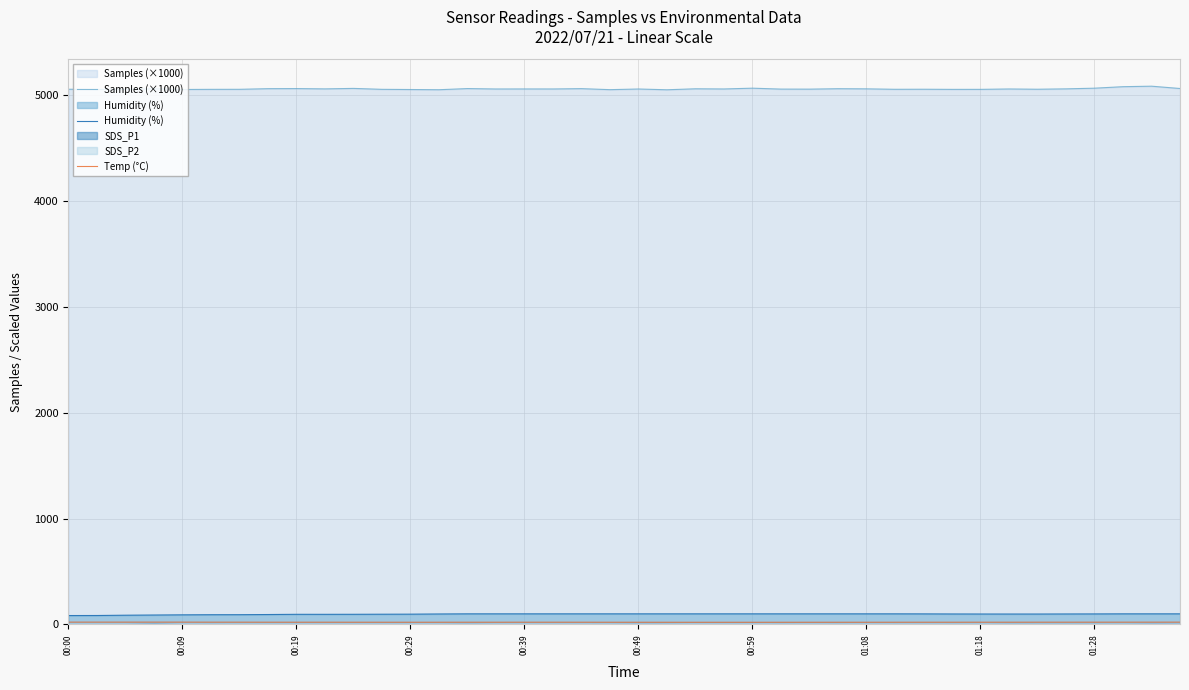

Reading left to right, what are all the values shown in this chart?

Samples (×1000): 5055.0	5053.0	5053.8	5059.7	5052.6	5053.9	5054.3	5060.3	5061.2	5058.4	5062.8	5054.1	5052.3	5050.4	5061.3	5057.4	5057.7	5057.6	5060.6	5051.0	5057.2	5049.9	5059.3	5057.6	5065.0	5056.3	5055.9	5060.0	5058.7	5054.5	5055.0	5053.7	5053.8	5057.5	5055.0	5058.5	5065.0	5079.1	5083.8	5062.0
Humidity (%): 83.8	84.2	87.0	88.7	90.5	91.6	91.9	93.4	95.4	95.3	95.6	96.4	96.9	98.6	99.9	99.9	99.9	99.9	99.9	99.9	99.9	99.9	99.9	99.9	99.9	99.9	99.9	99.9	99.9	99.9	99.5	98.7	98.3	98.1	98.1	98.7	99.1	99.9	99.9	99.9
Temp (°C): 21.5	21.5	21.4	21.5	21.4	21.1	21.0	20.8	20.7	20.7	20.6	20.5	20.5	20.5	20.6	20.6	20.7	20.7	20.6	20.4	20.3	20.2	20.1	20.1	20.1	20.2	20.3	20.3	20.4	20.5	20.6	20.6	20.7	20.7	20.9	20.9	21.0	21.1	21.2	21.3